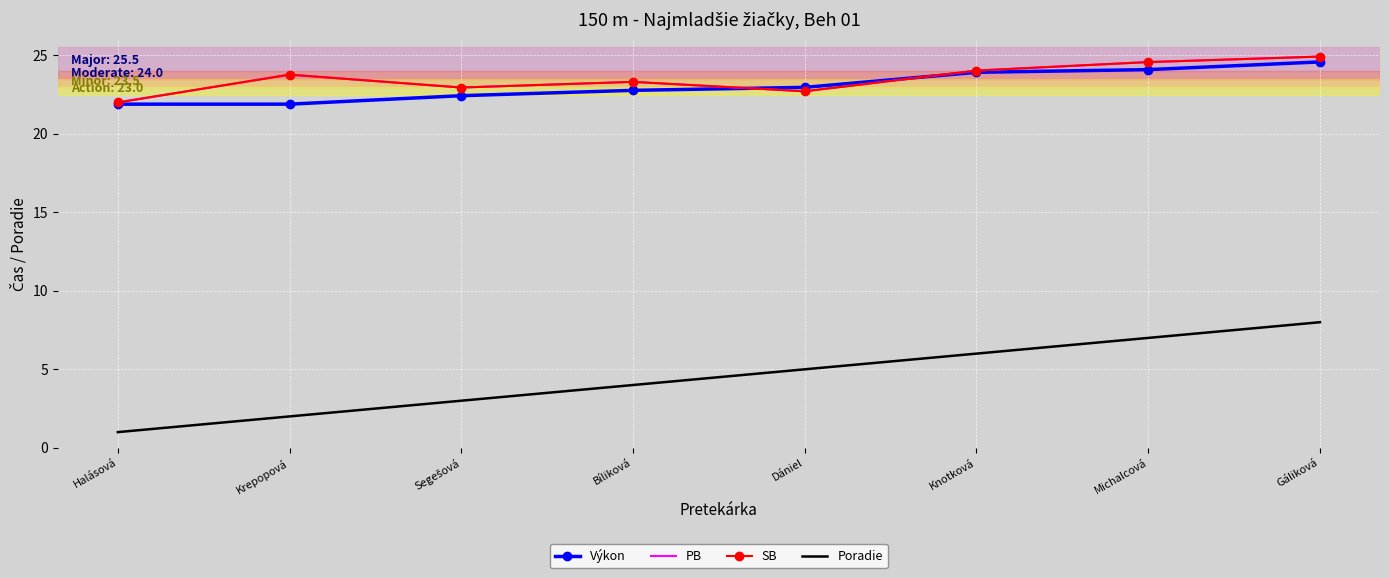

Is it true that Poradie equals 0.7 at Krepopová?

False